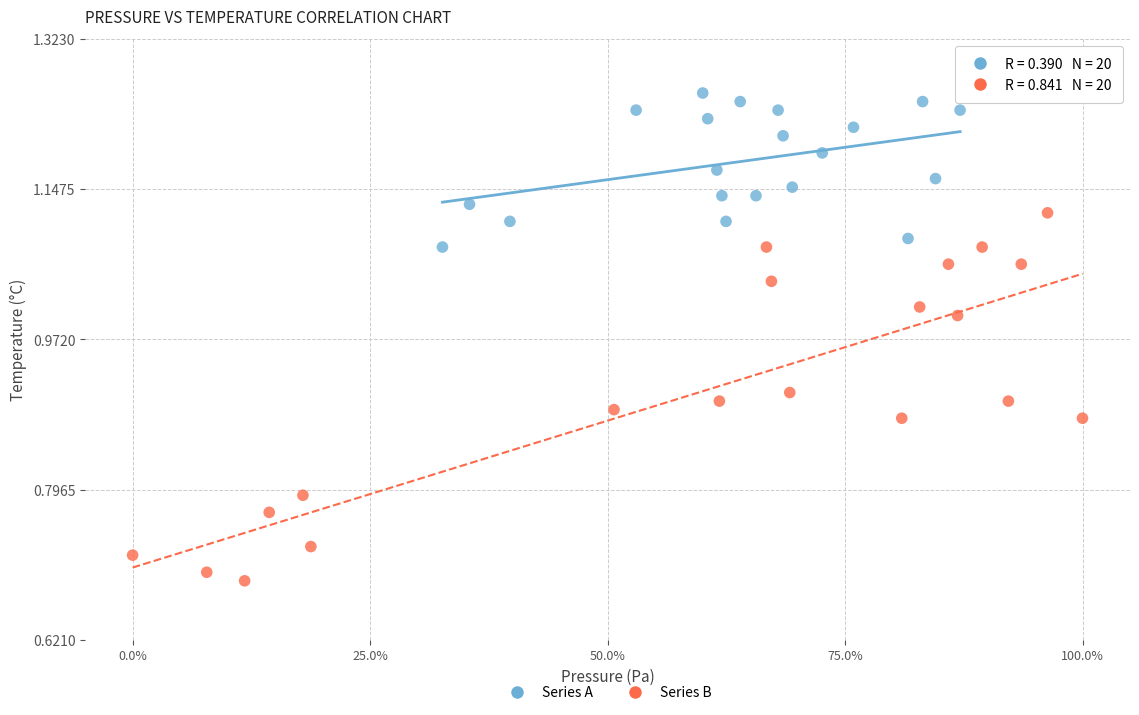

Which series contains the highest Y value?

Series A